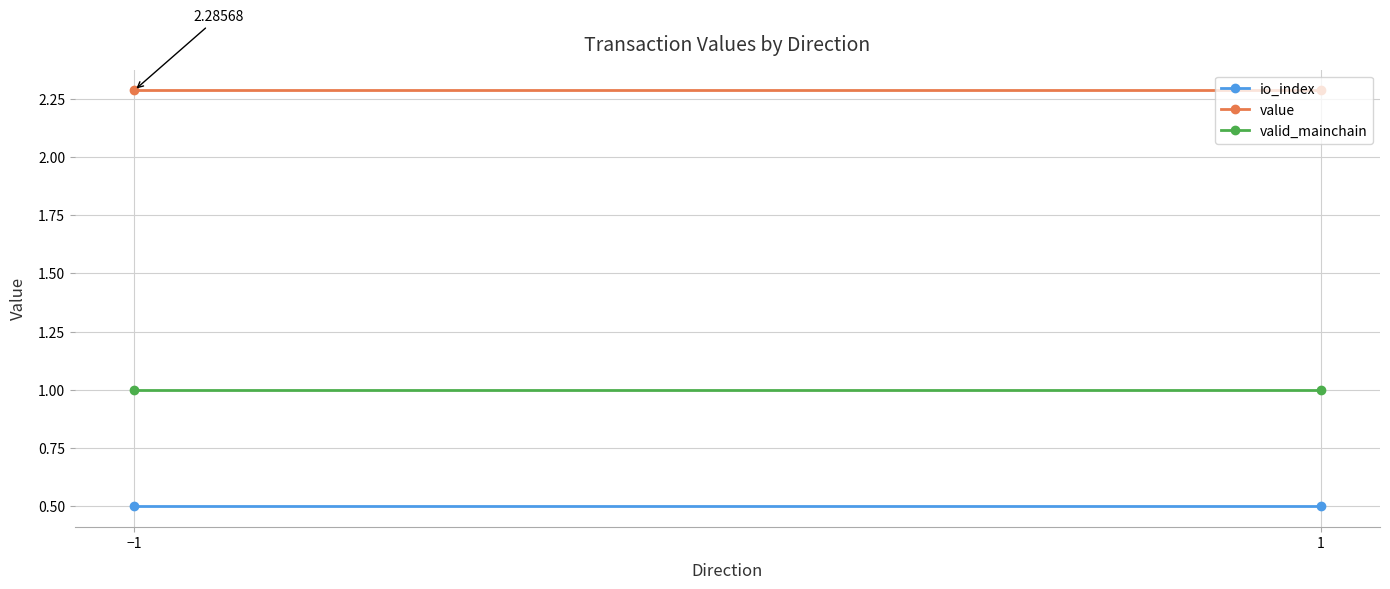

What is the smallest value displayed?

0.5